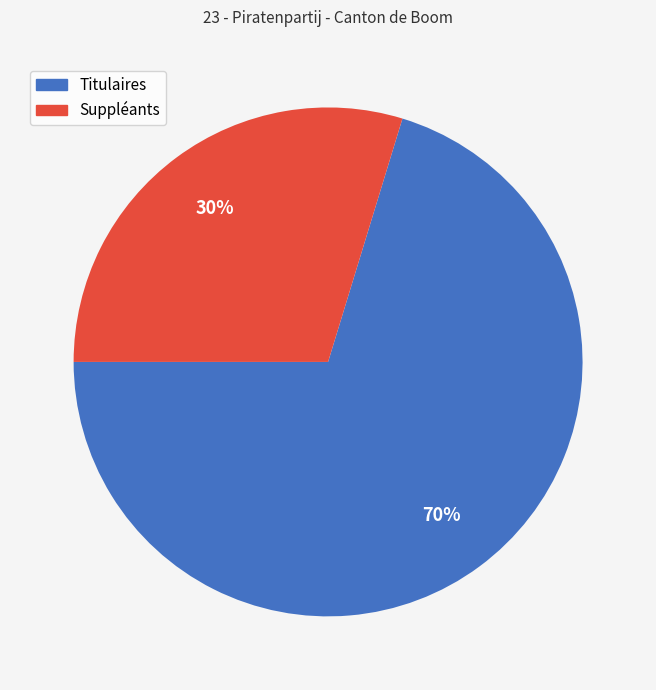

How many slices are in this pie chart?

2